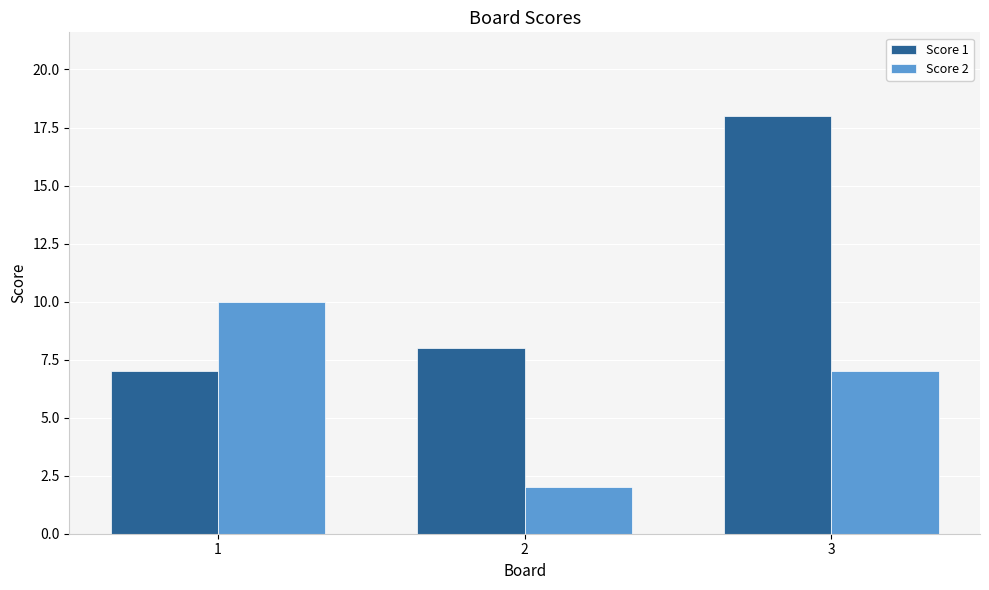

At which label is Score 1 closest to 12?

2